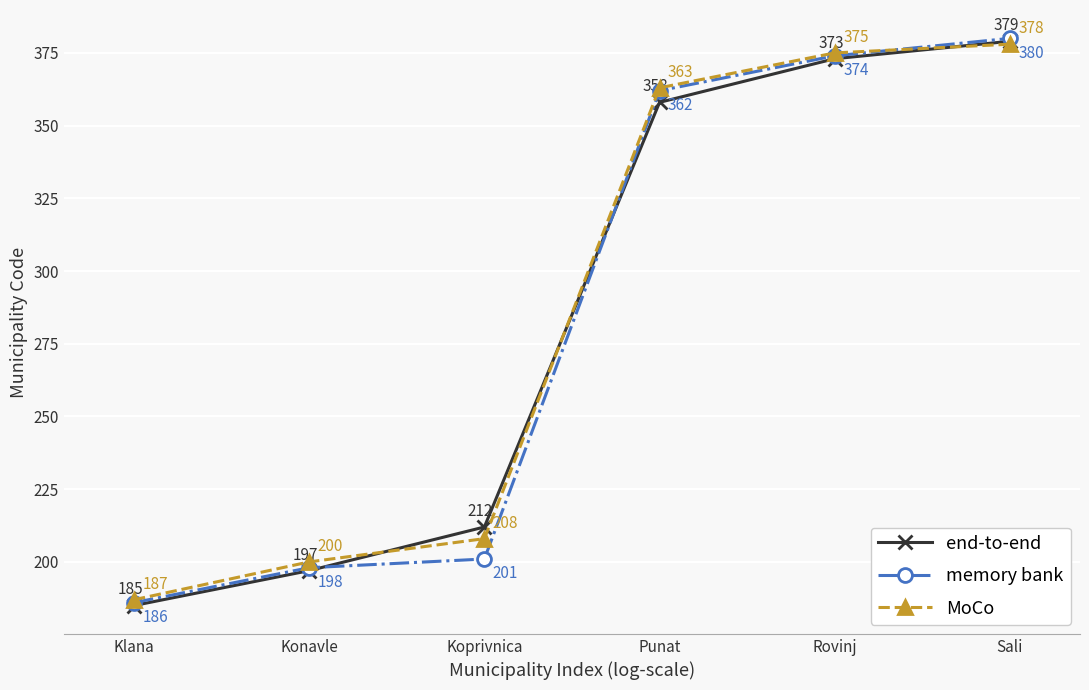

At which category is the sum across all series the highest?

Sali